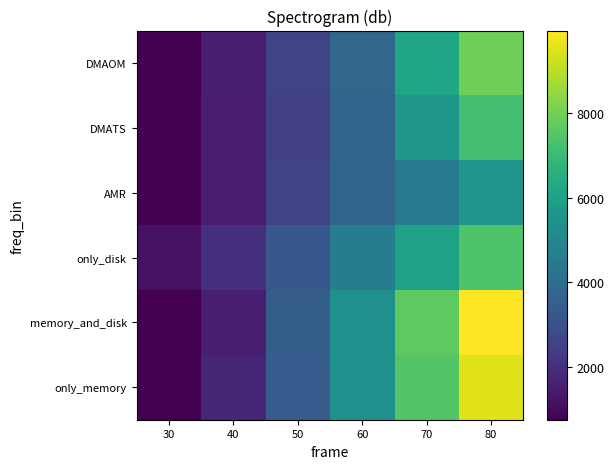

Reading right to left, transcribe all the data shown in this chart.

only_memory: 80=9509.0	70=7479.1	60=5350.1	50=3399.1	40=1689.6	30=749.4
memory_and_disk: 80=9950.2	70=7677.3	60=5358.7	50=3449.1	40=1499.1	30=749.5
only_disk: 80=7398.9	70=6021.2	60=4649.1	50=3260.1	40=2001.0	30=1173.4
AMR: 80=5573.9	70=4507.8	60=3704.6	50=2632.7	40=1495.9	30=743.4
DMATS: 80=7214.1	70=5600.1	60=3702.1	50=2500.9	40=1460.1	30=751.2
DMAOM: 80=7903.1	70=6189.5	60=3770.0	50=2648.9	40=1499.0	30=750.1